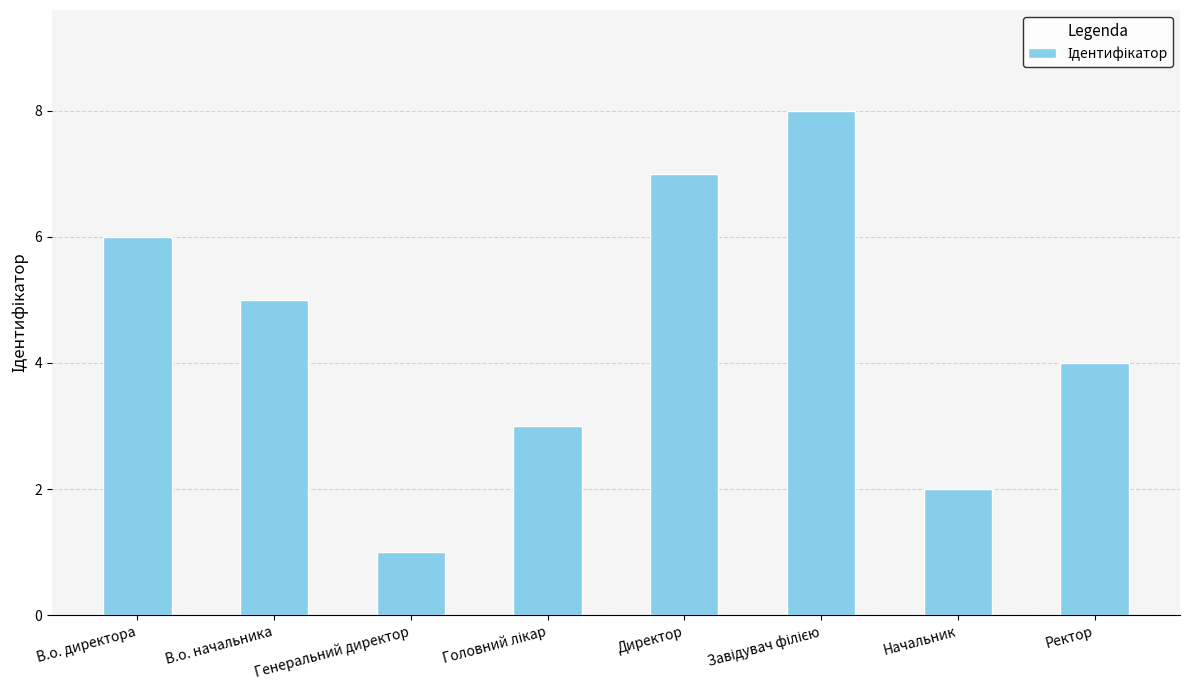

Which has a higher value, Ректор or Директор?

Директор